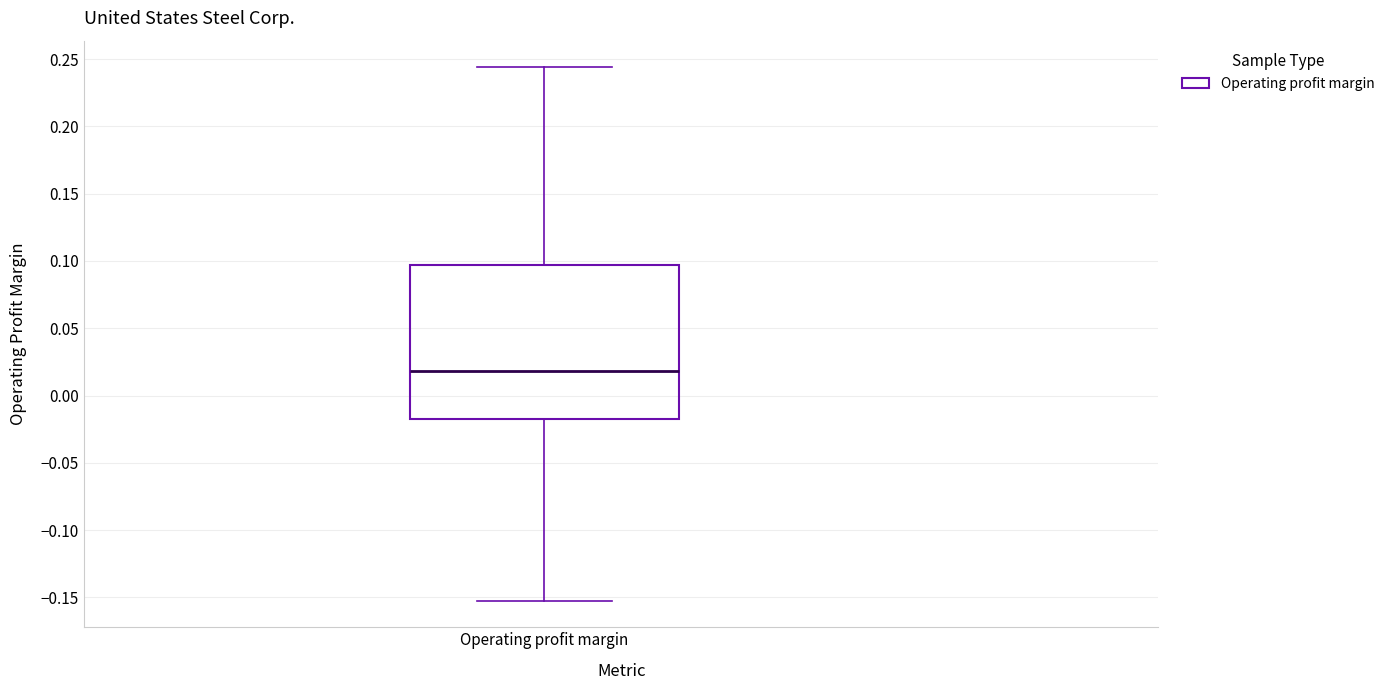

Transcribe this box plot: give where the median line is, the range the box spans, and where the two whiskers end, as read against the y-axis. The values are not printed on the chart, so give them approximately, as read against the axis.

median 0.020, box -0.015 to 0.095, whiskers -0.150 to 0.245